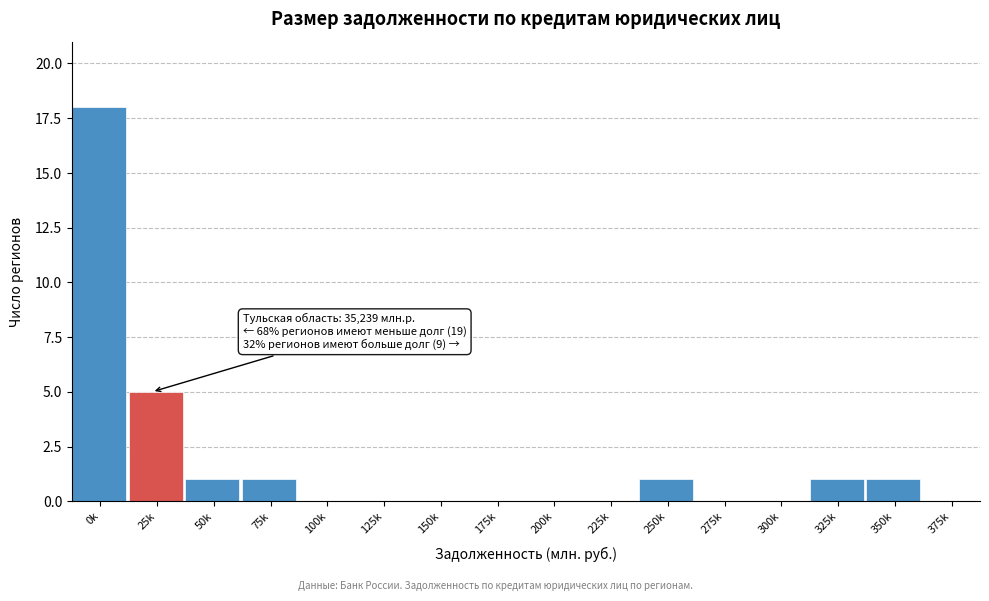

Reading right to left, what are all the values shown in this chart?

375k=0	350k=1	325k=1	300k=0	275k=0	250k=1	225k=0	200k=0	175k=0	150k=0	125k=0	100k=0	75k=1	50k=1	25k=5	0k=18